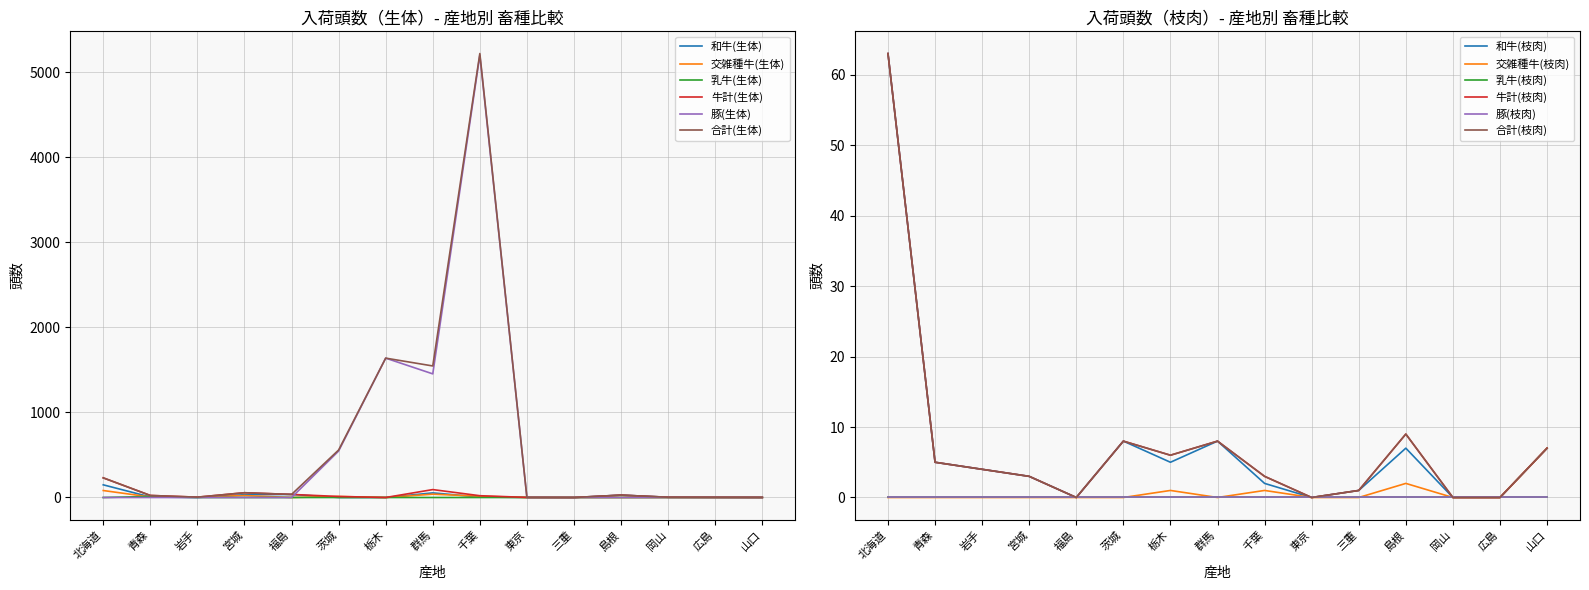

Where is the first local minimum for 和牛(生体)?

岩手